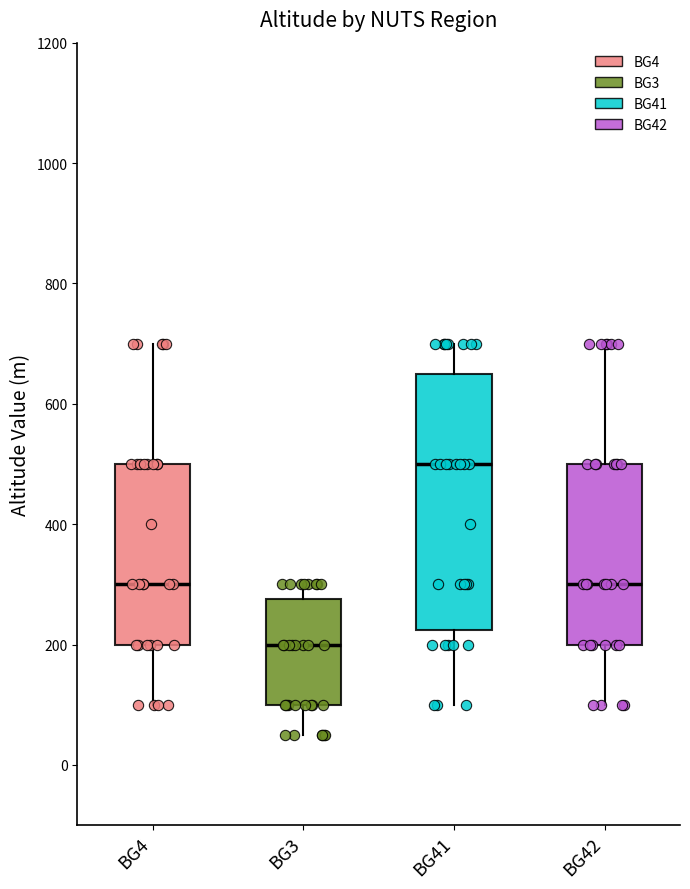

Reading left to right, read every box against the y-axis: the position of its median line, the range the box covers, and the ends of its whiskers. The values are not printed on the chart, so give them approximately, as read against the axis.

BG4: median 300, box 200 to 500, whiskers 100 to 700
BG3: median 200, box 100 to 280, whiskers 60 to 300
BG41: median 500, box 220 to 660, whiskers 100 to 700
BG42: median 300, box 200 to 500, whiskers 100 to 700